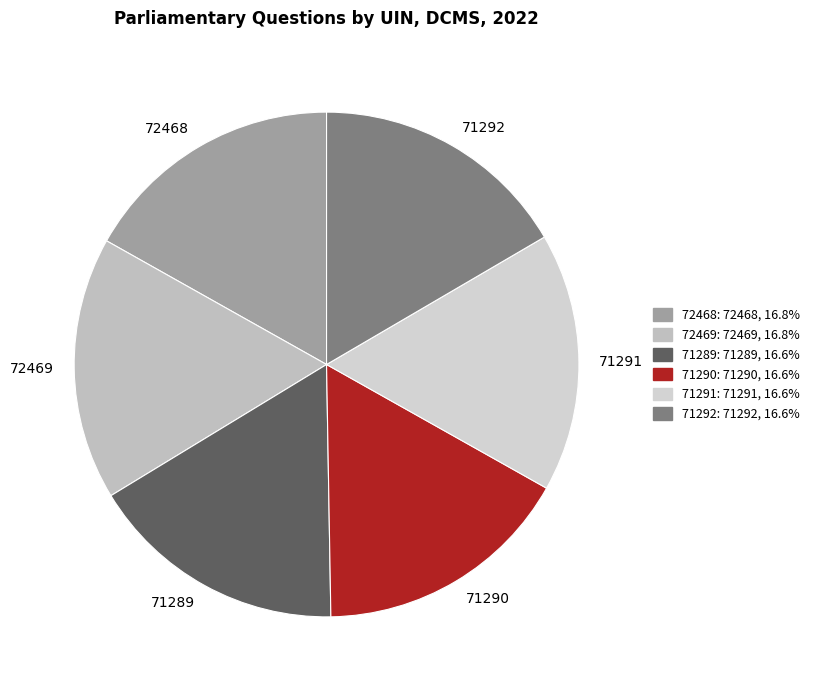

Approximately how many times larger is the value at 71290 compared to 71291?

1.0